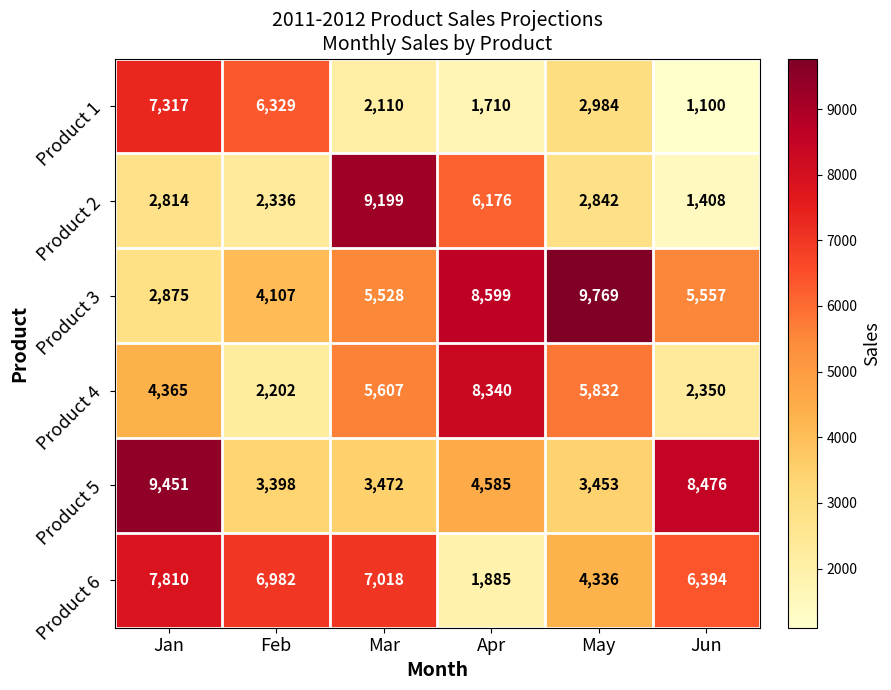

At which label is Product 6 closest to 4847?

May